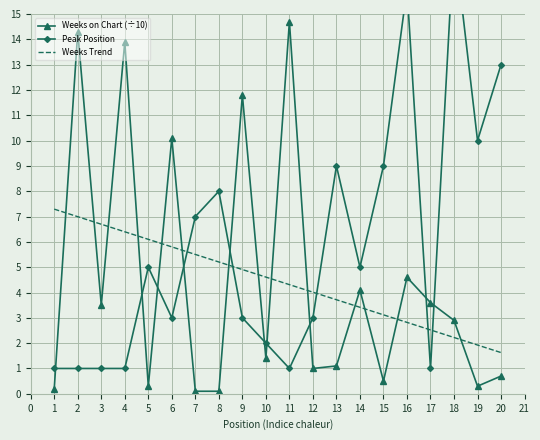

Is the value of Weeks on Chart (÷10) at 2 greater than the value of Weeks Trend at 17?

Yes